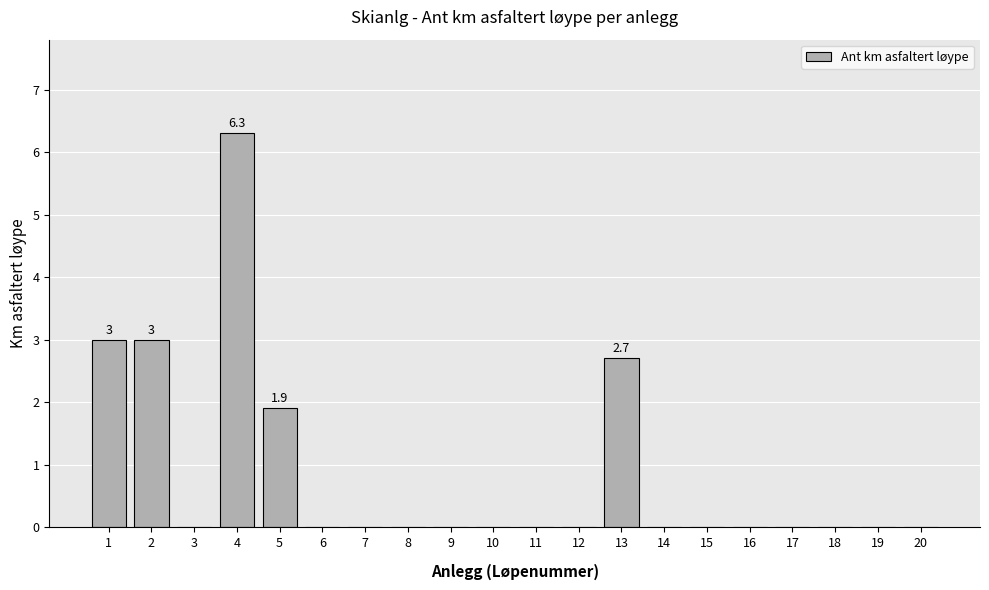

What is the average value?

0.8